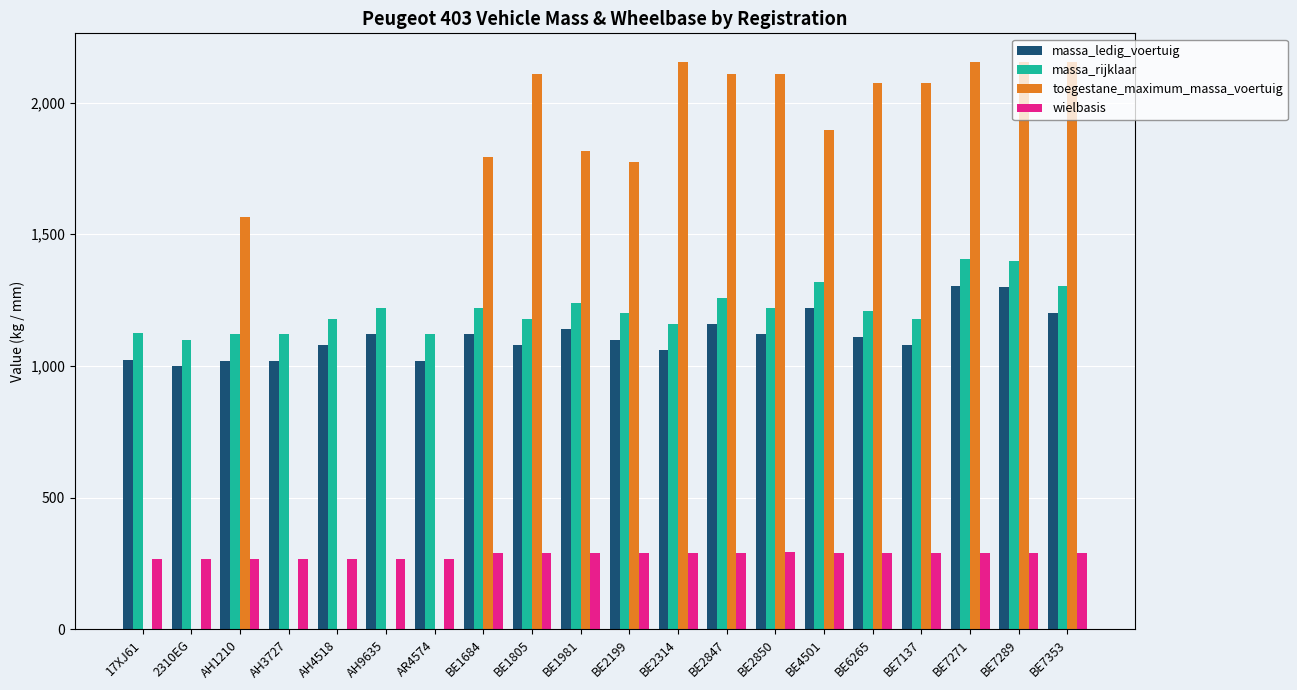

Is the value of massa_ledig_voertuig at BE1684 greater than the value of wielbasis at BE2314?

Yes